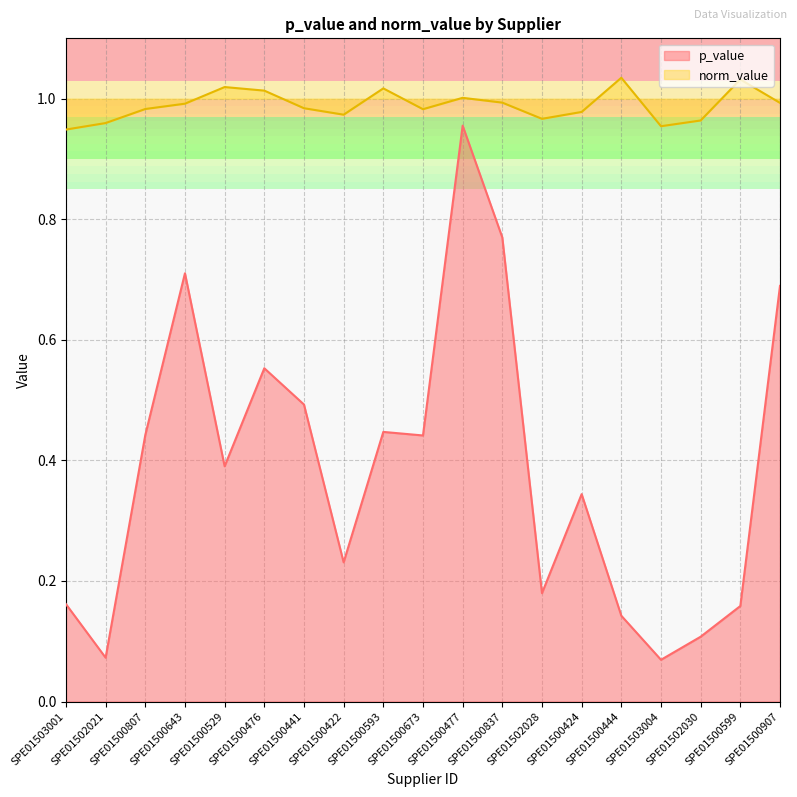

List the series in order of their overall mean, lowest first.

p_value, norm_value